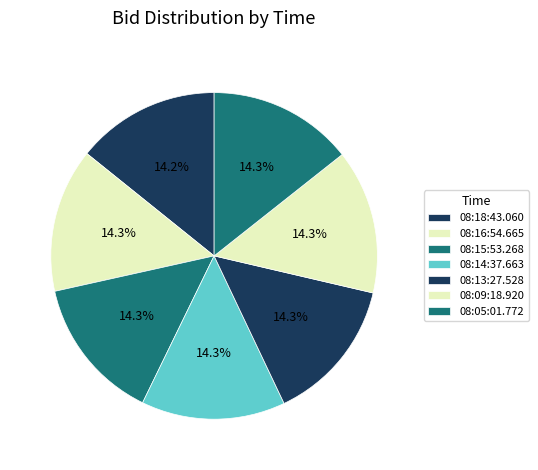

Which slice is the smallest?

08:18:43.060